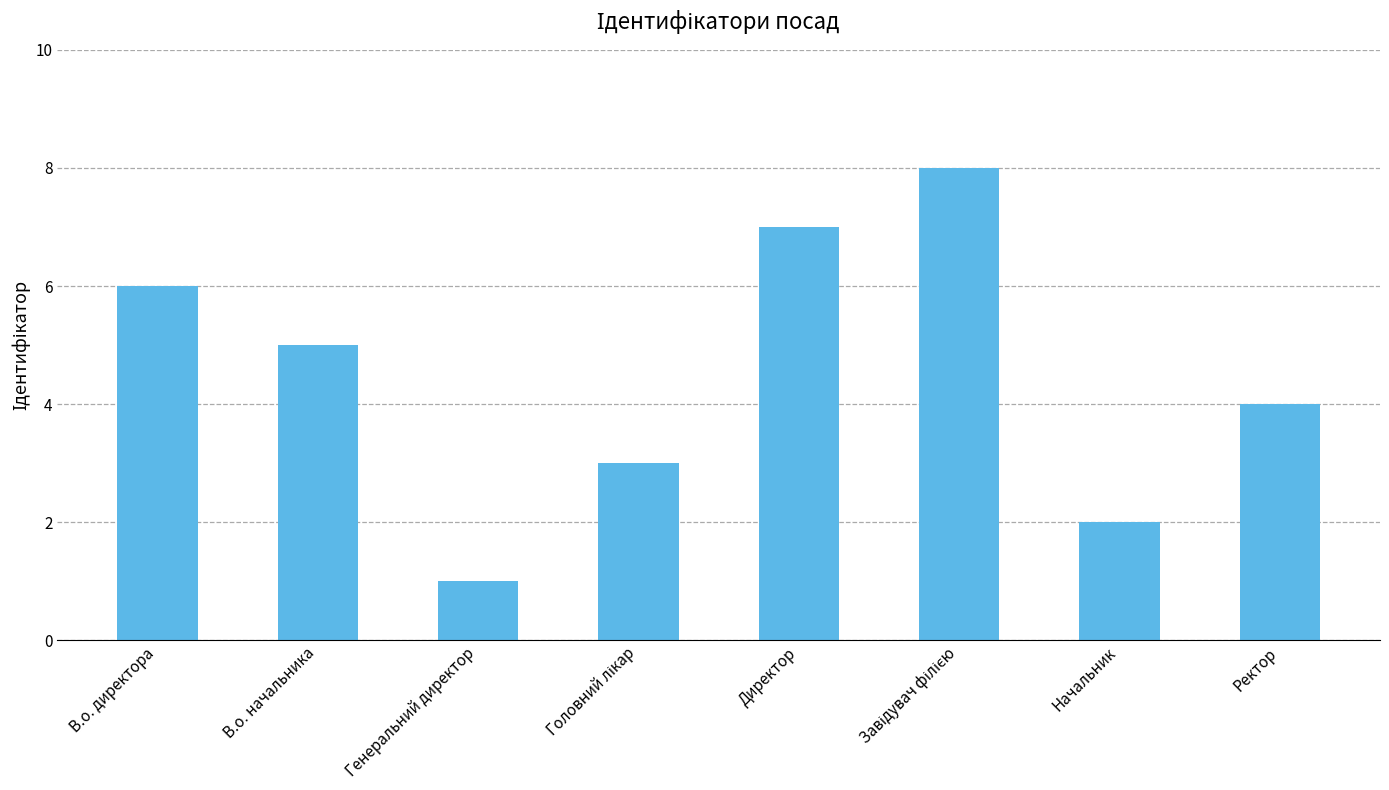

What is the change in value from Директор to Ректор?

-3